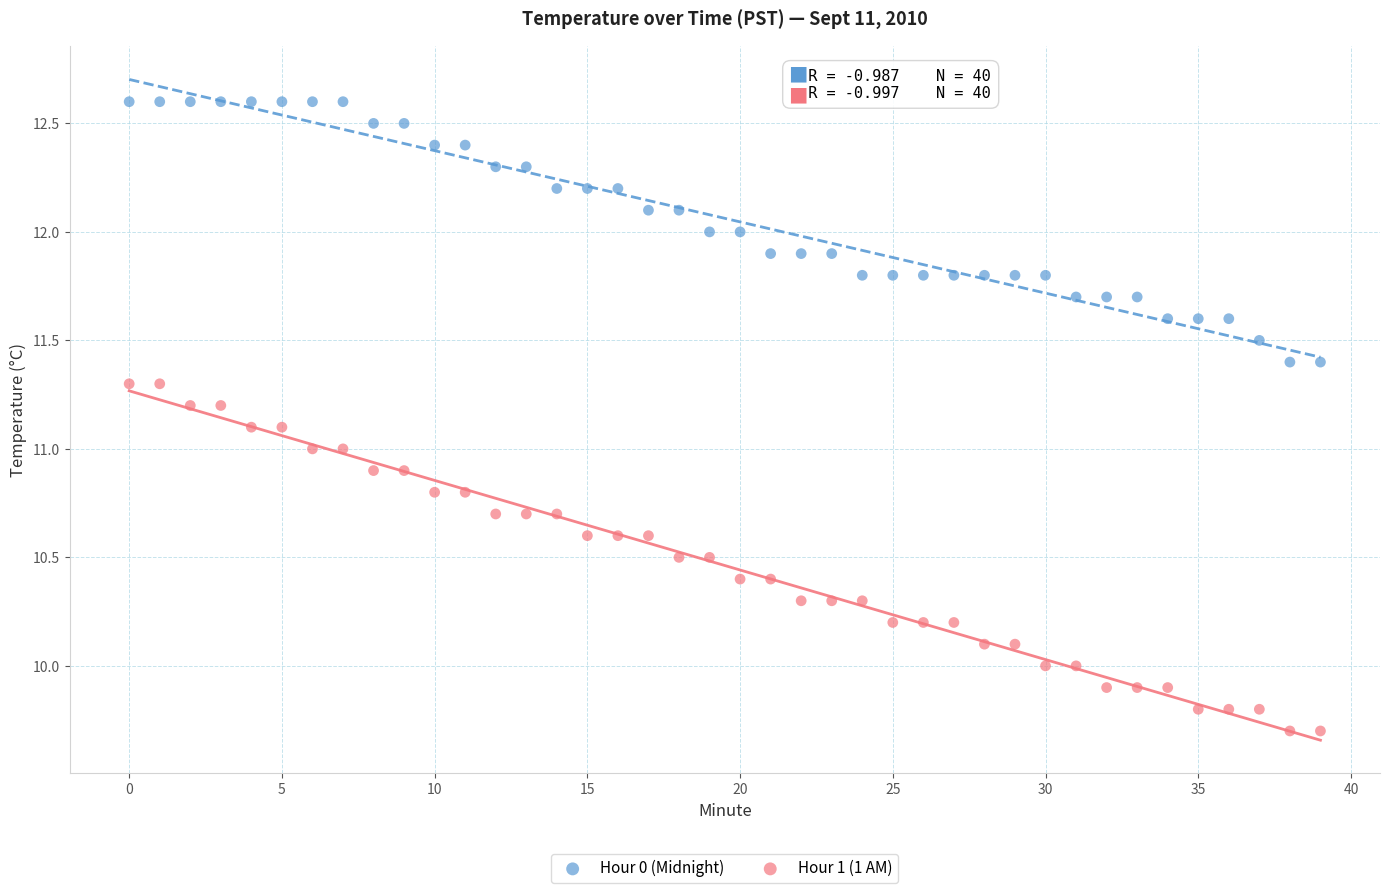

Which series has the largest Y range (max minus min)?

Hour 1 (1 AM)